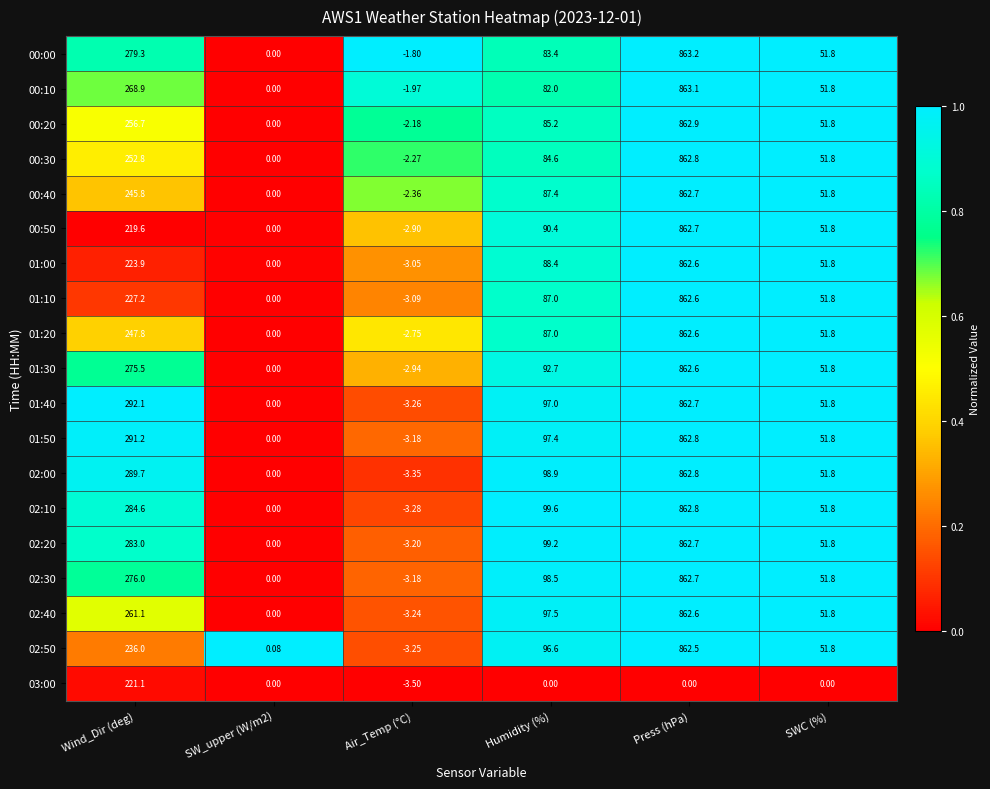

At which label does 00:30 reach its peak?

Press (hPa)